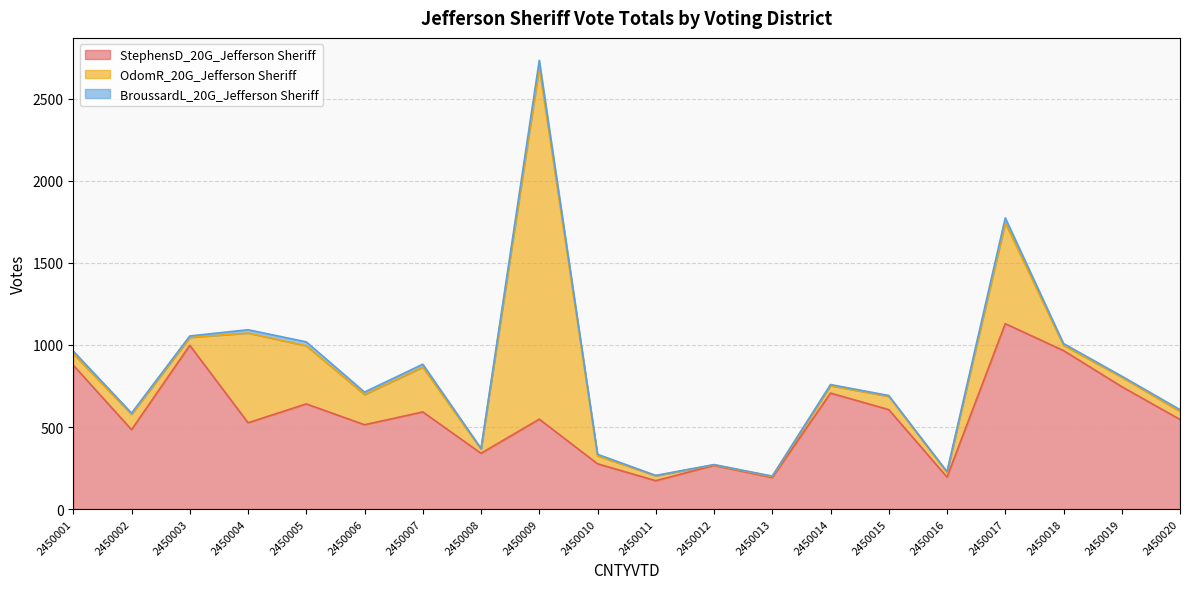

Where do StephensD_20G_Jefferson Sheriff and OdomR_20G_Jefferson Sheriff first cross each other?

2450003 and 2450004